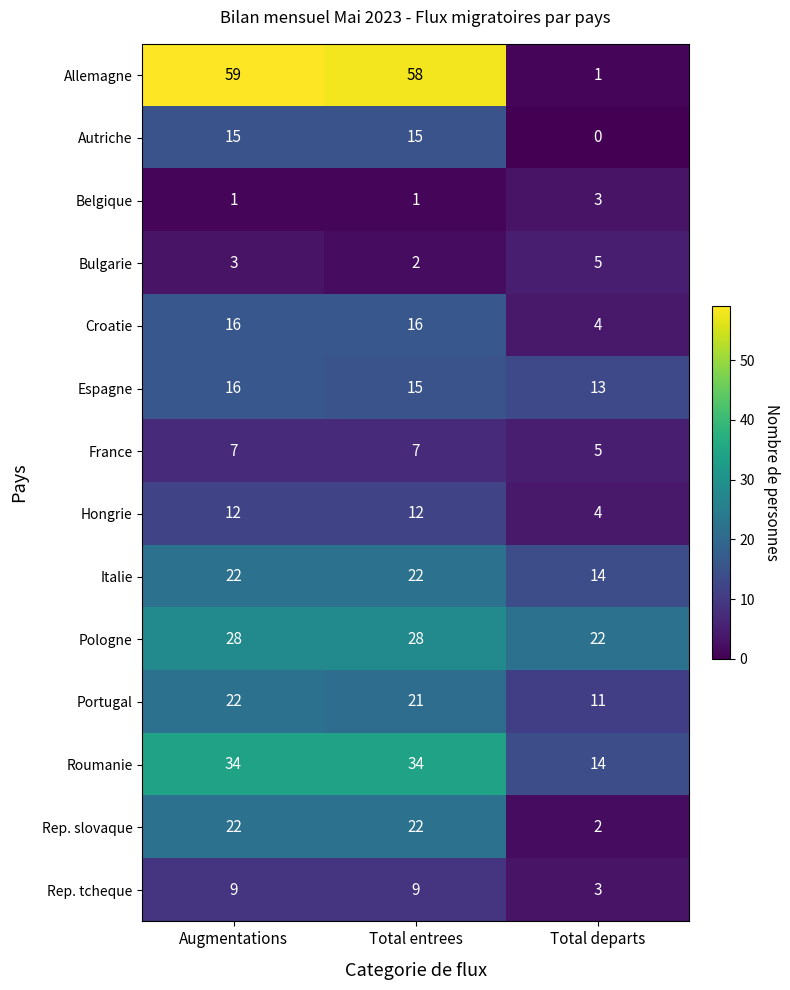

What is the approximate value of Allemagne at Augmentations?

59